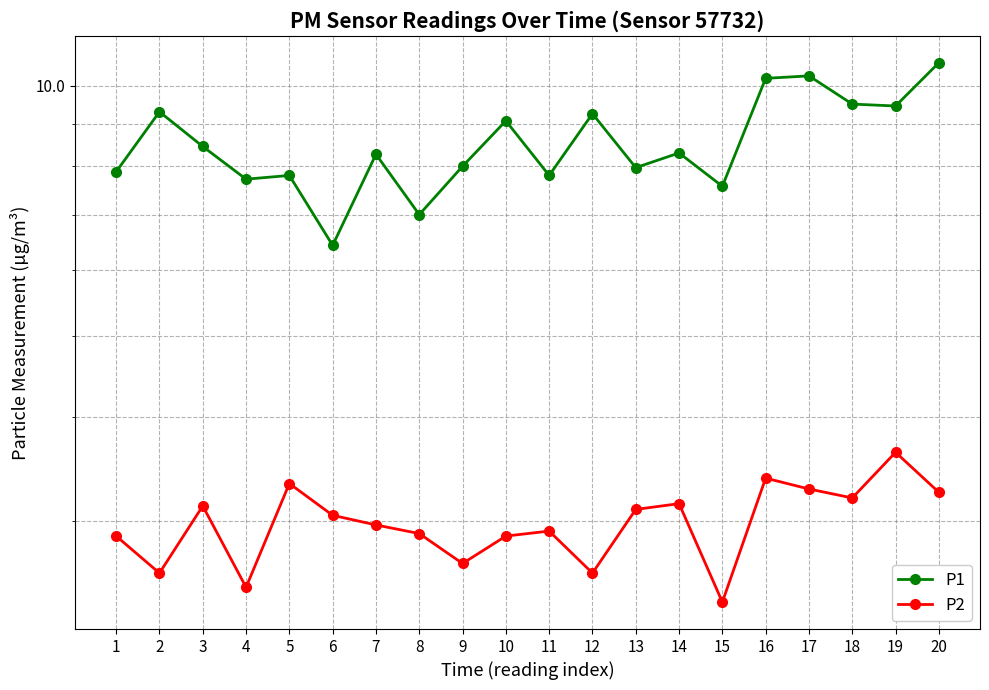

True or false: P2 and P1 cross at least once.

False